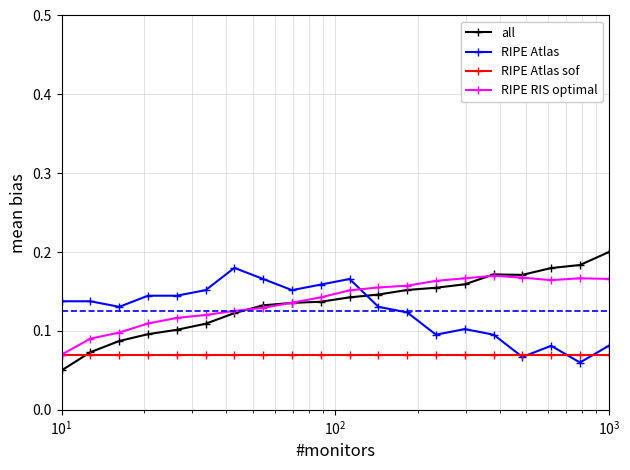

True or false: RIPE Atlas has more than 2 points higher than both neighbors.

True